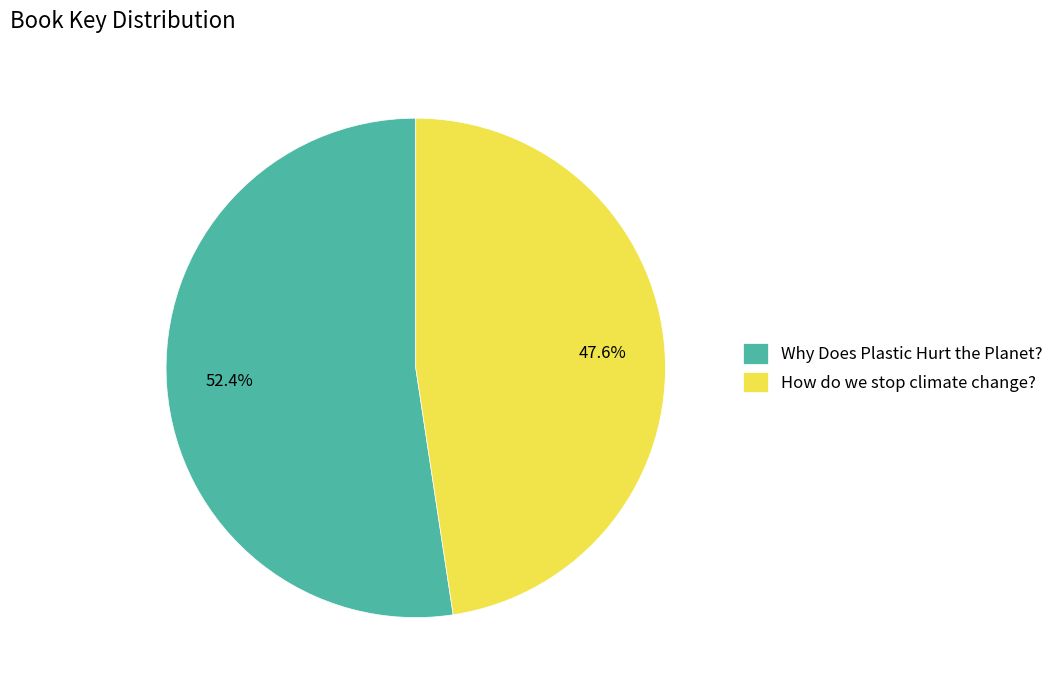

Which has a higher value, How do we stop climate change? or Why Does Plastic Hurt the Planet??

Why Does Plastic Hurt the Planet?